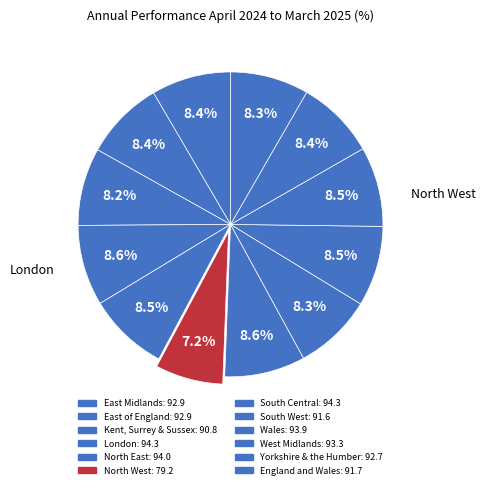

How much of the chart is everything except South West?

91.7%